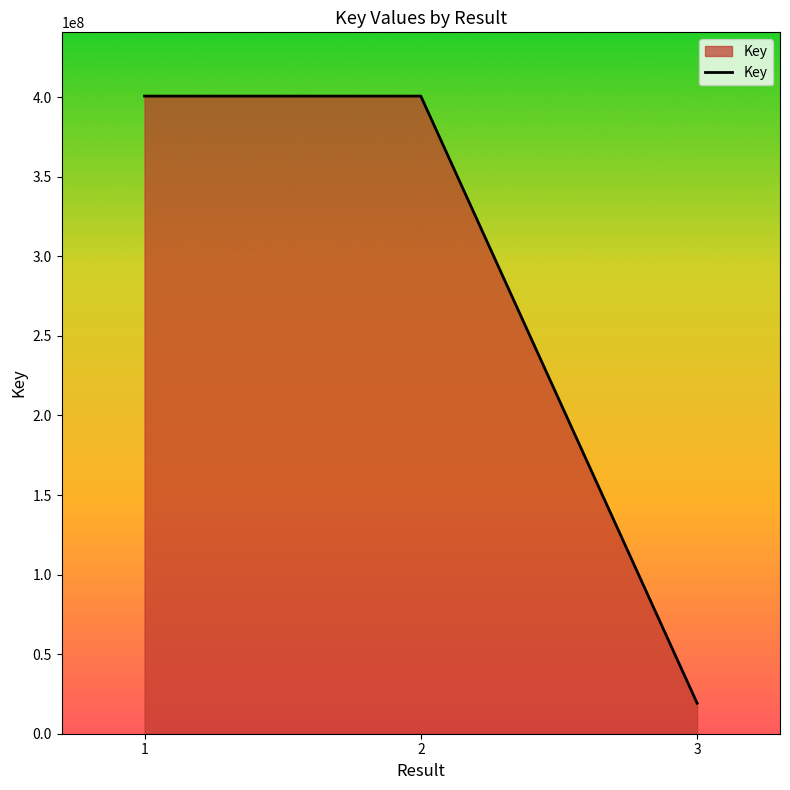

Does the chart have visible grid lines?

No